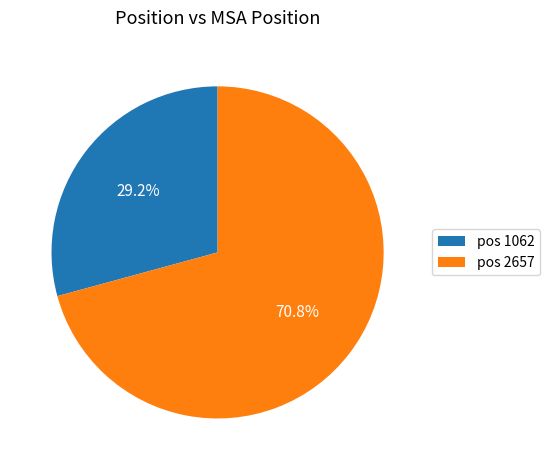

What is the largest slice in the pie chart?

pos 2657